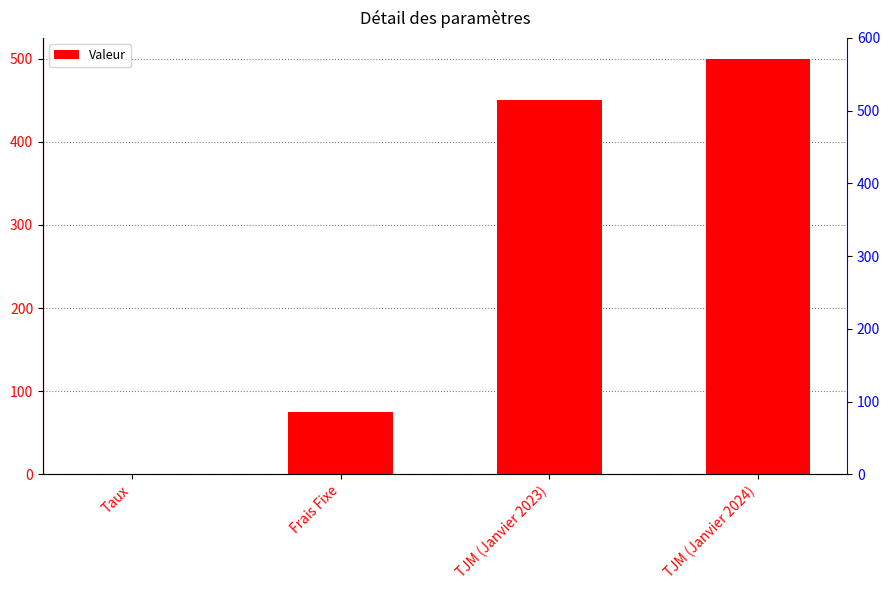

Reading left to right, what are all the values shown in this chart?

0.1	75.0	450.0	500.0